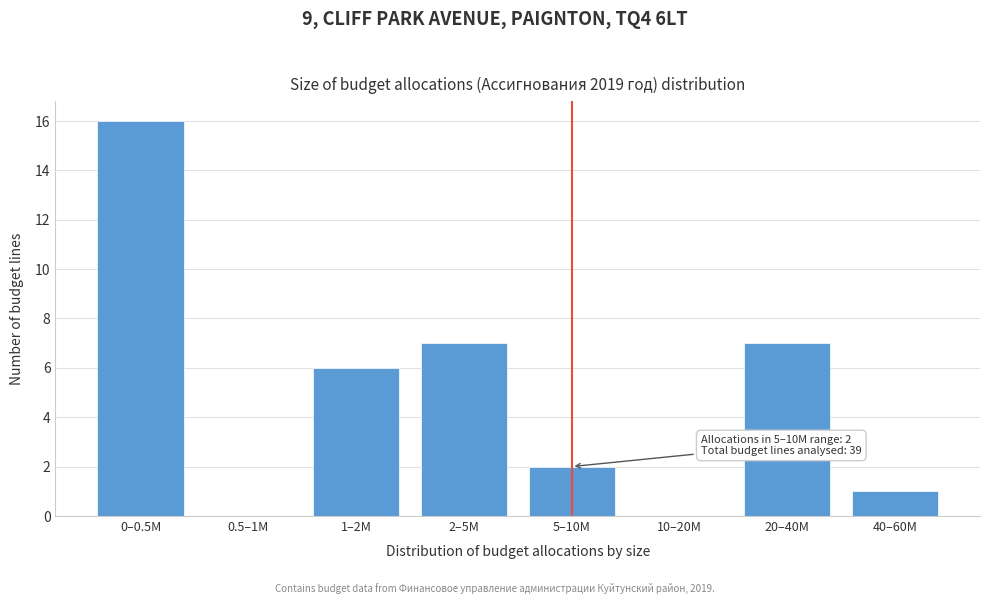

Reading left to right, extract all data points from this chart.

0–0.5M=16	0.5–1M=0	1–2M=6	2–5M=7	5–10M=2	10–20M=0	20–40M=7	40–60M=1